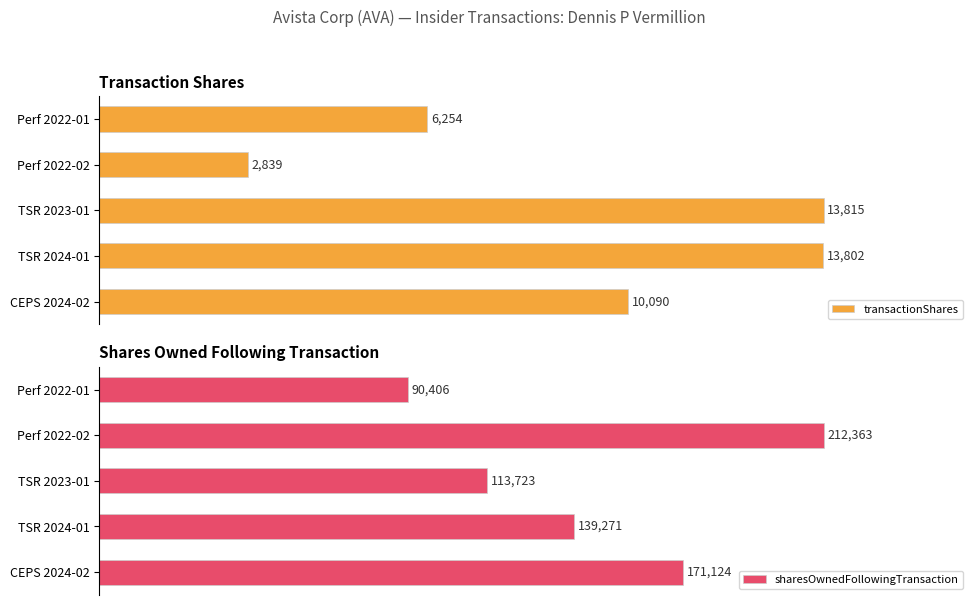

Rank the series by their maximum value, from lowest to highest.

transactionShares, sharesOwnedFollowingTransaction